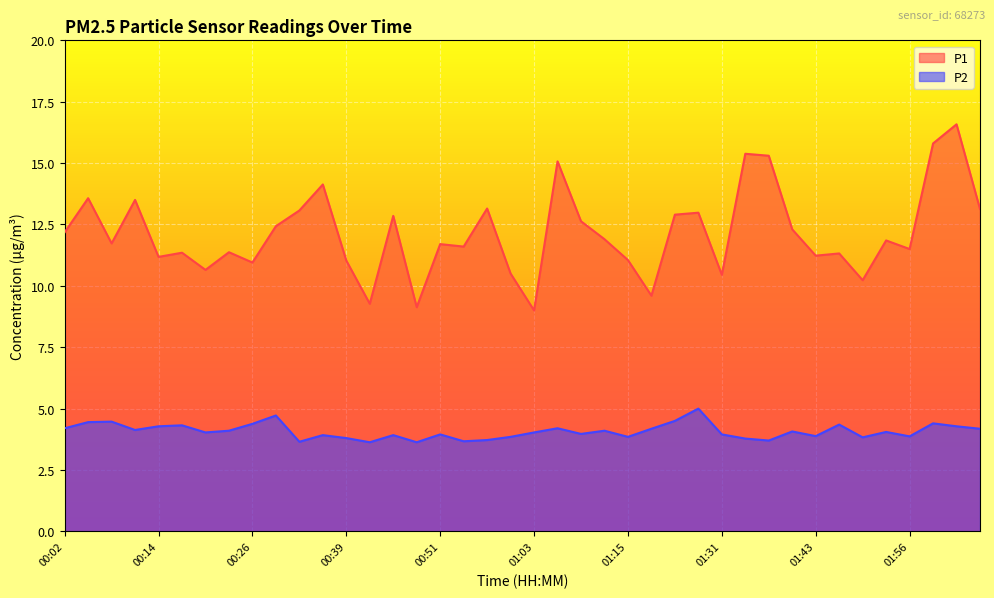

Which label corresponds to the largest value in the chart?

02:02